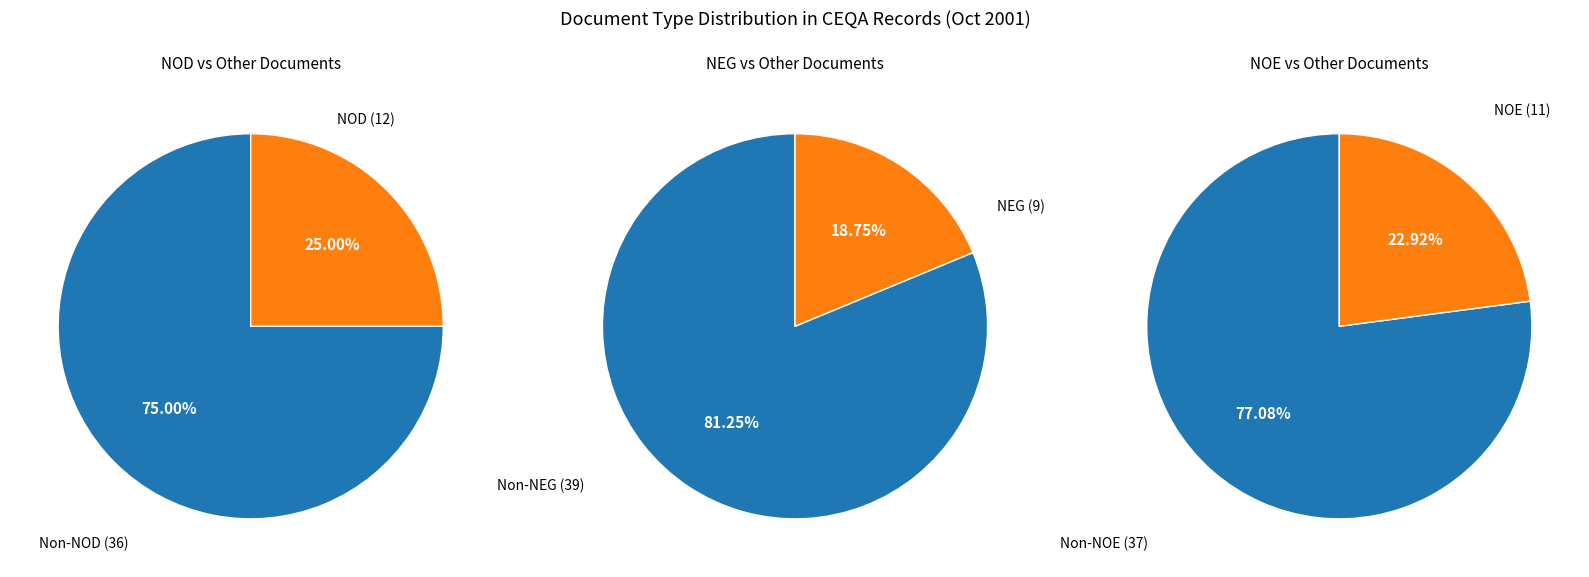

What is the change in value from NOD to NOE?

-1